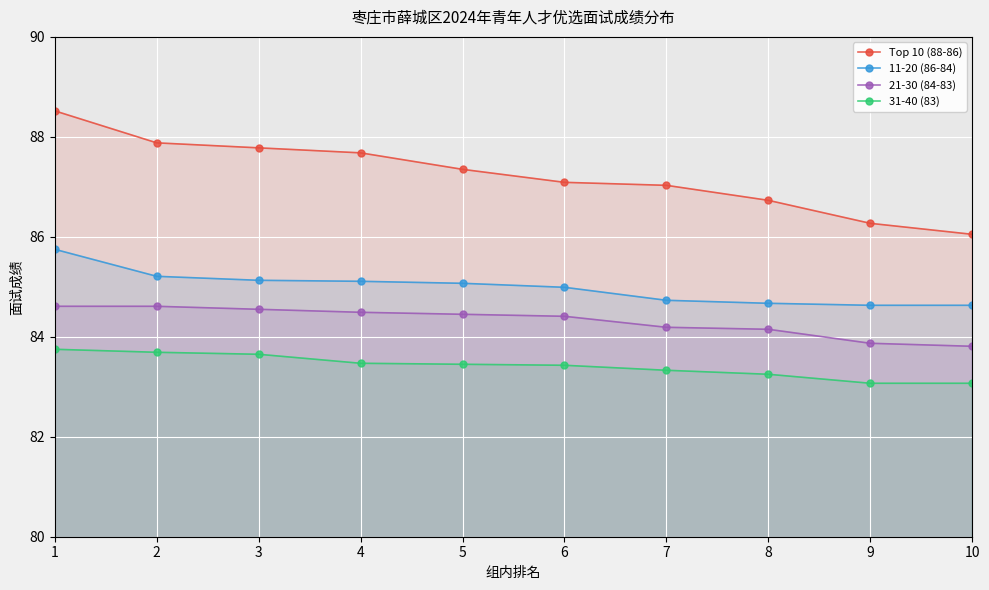

How many lines are shown in the chart?

4